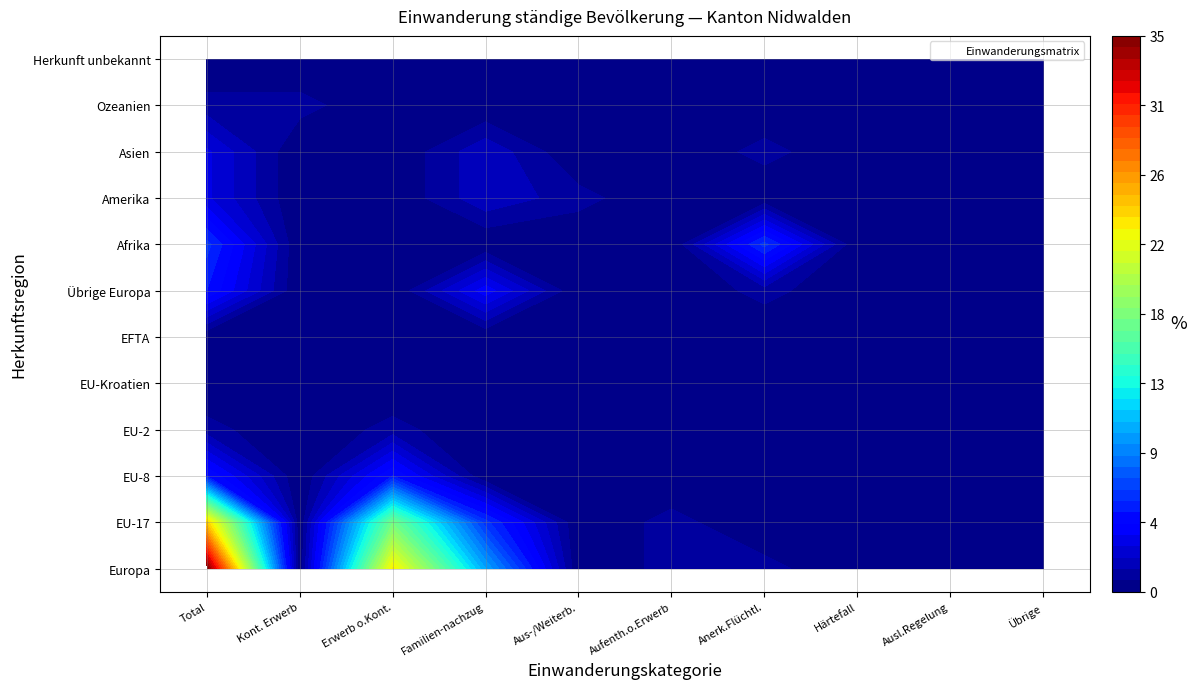

How many positive values does the Asien series have?

3